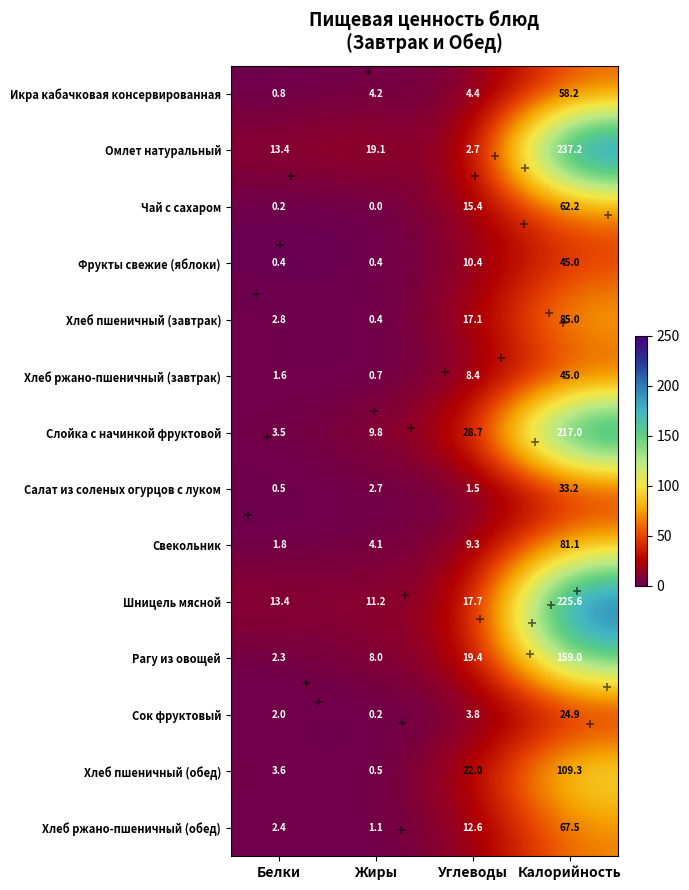

How many distinct data groups are displayed?

14